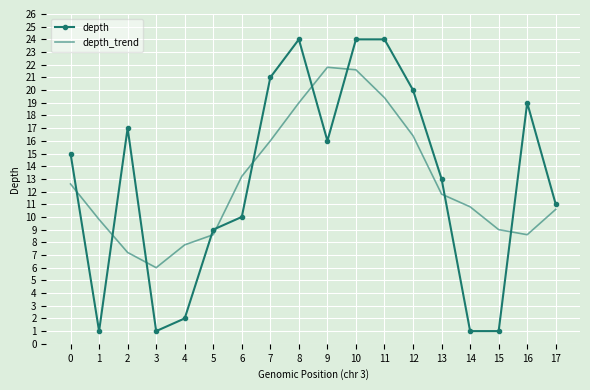

How many intersections are there between depth_trend and depth?

10